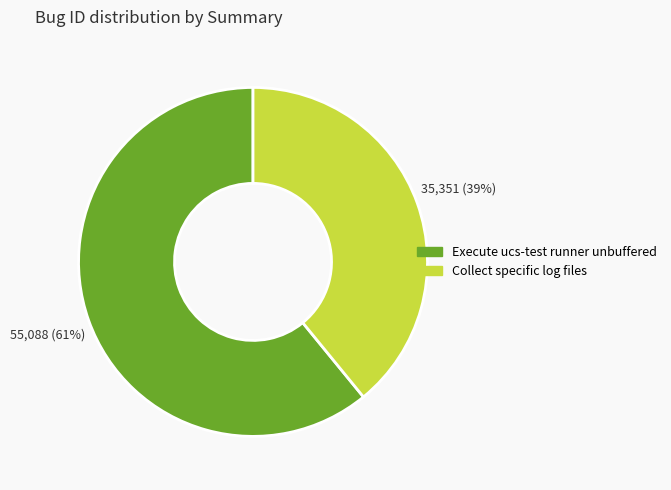

Between Collect specific log files and Execute ucs-test runner unbuffered, which is larger?

Execute ucs-test runner unbuffered